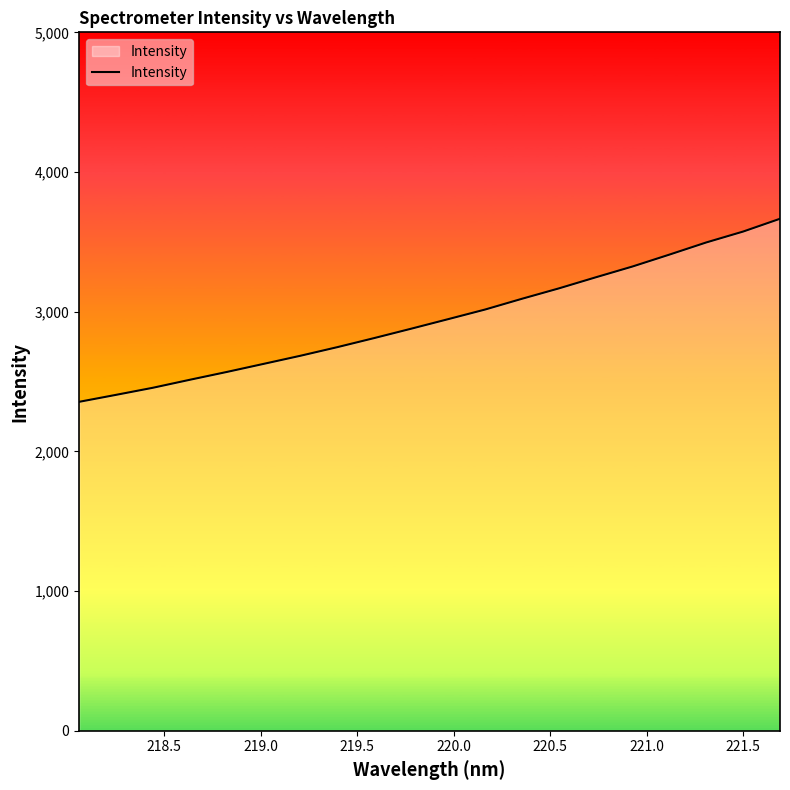

What is the difference between the maximum and minimum values?

1310.5